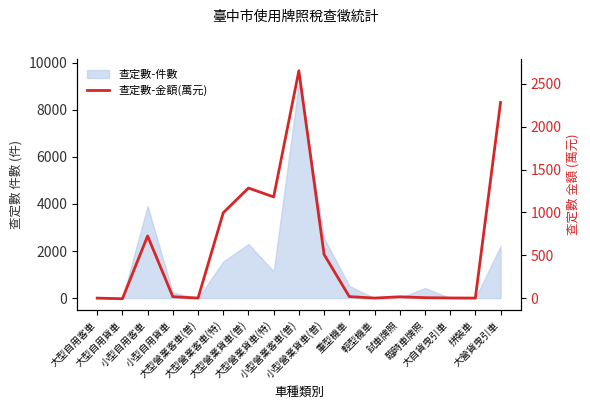

What is the change in value from 小型自用貨車 to 拼裝車?

-15.7